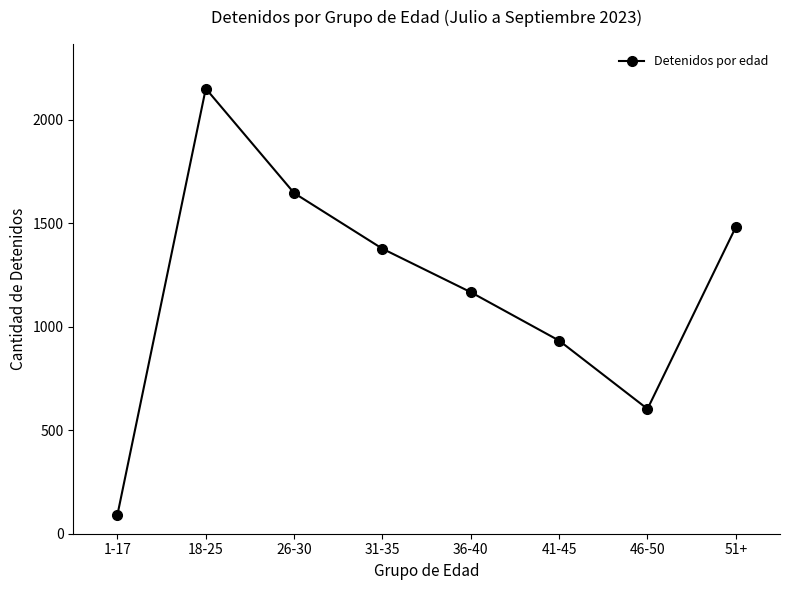

At which category does the data reach its first local valley?

46-50